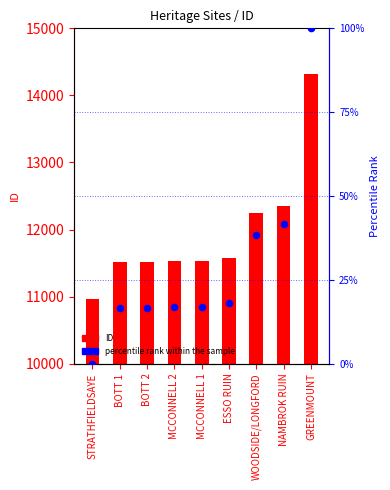

Which series reaches the maximum Y coordinate?

ID